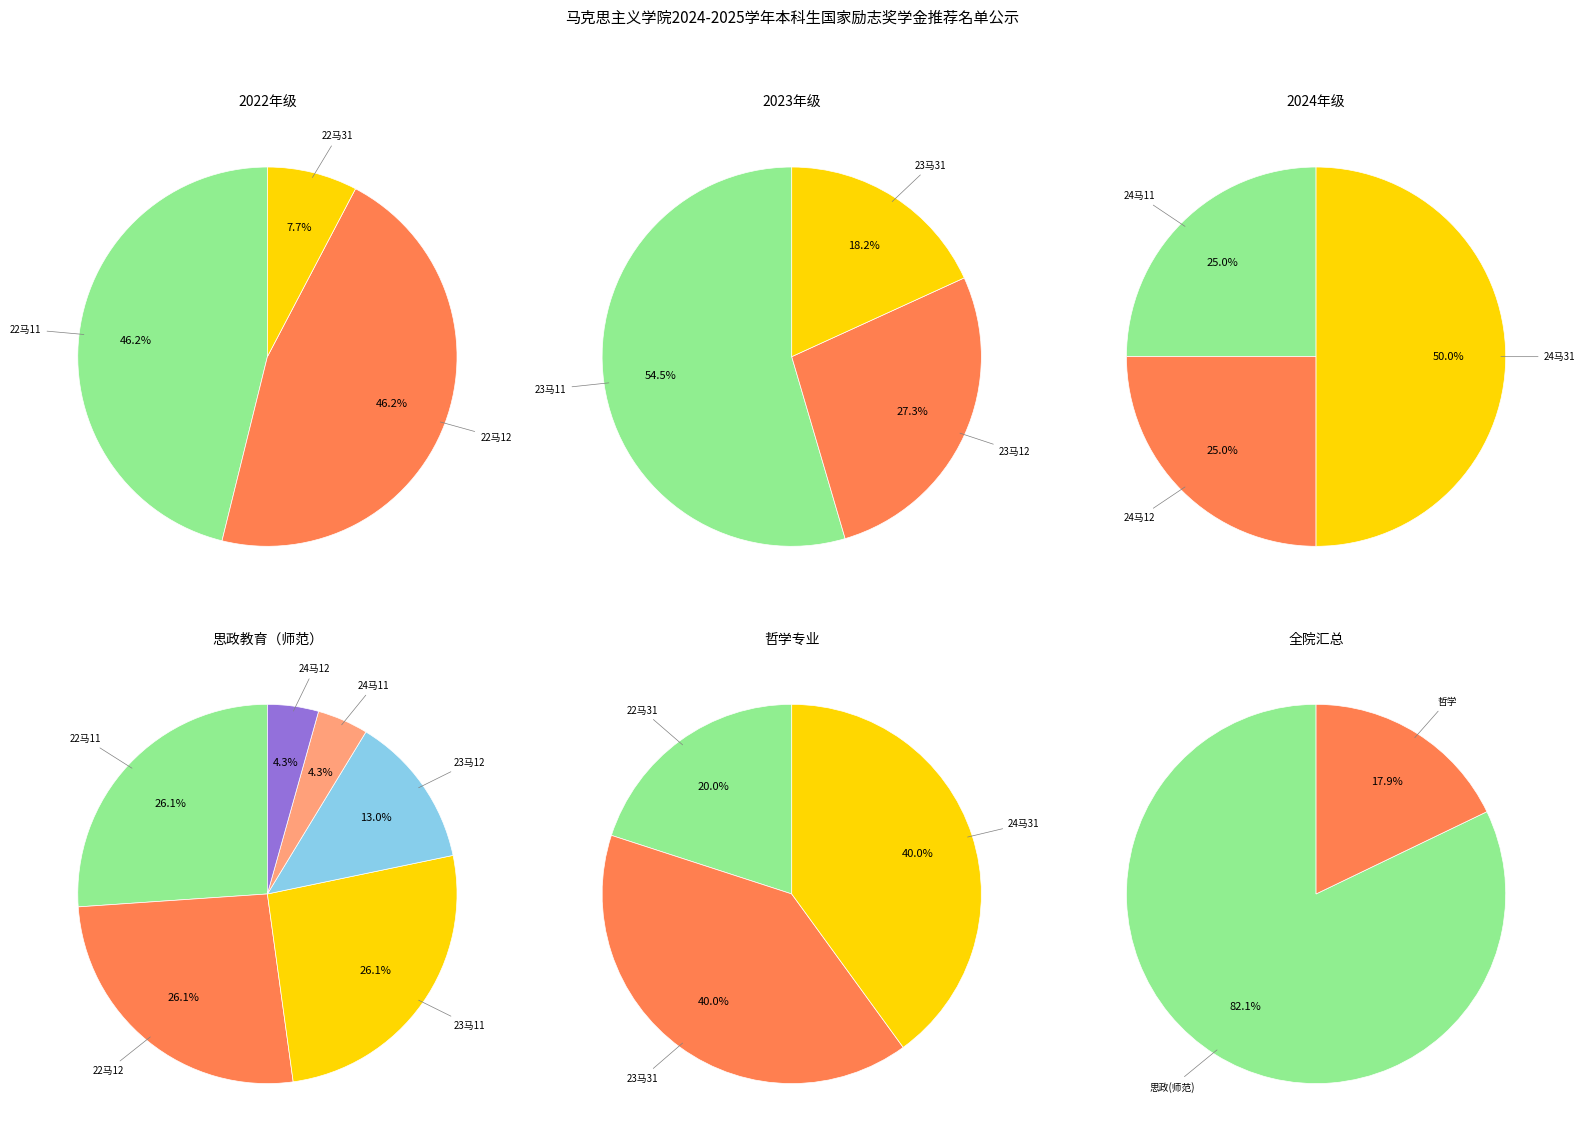

Combined, do 2 and 4 account for over 50%?

No